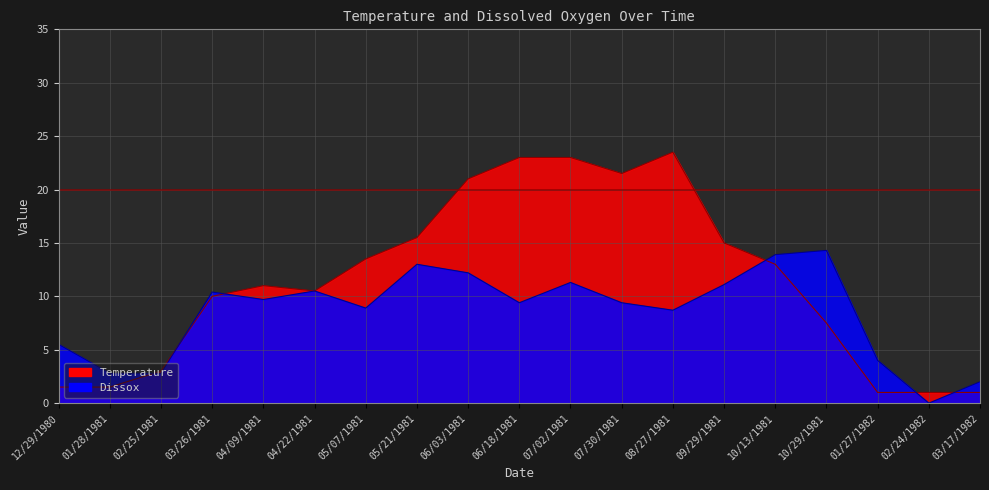

True or false: Temperature and Dissox cross at least once.

True